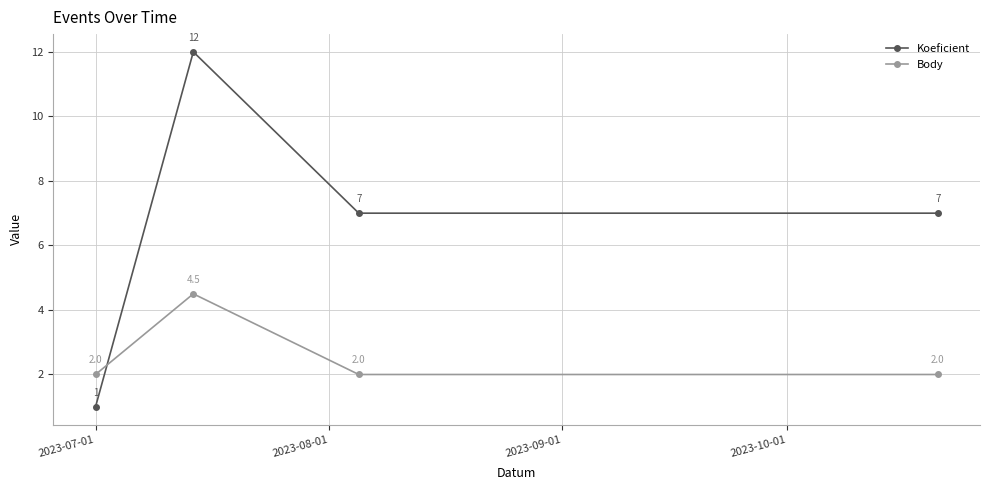

Count the Koeficient values in the range 7 to 12.

3